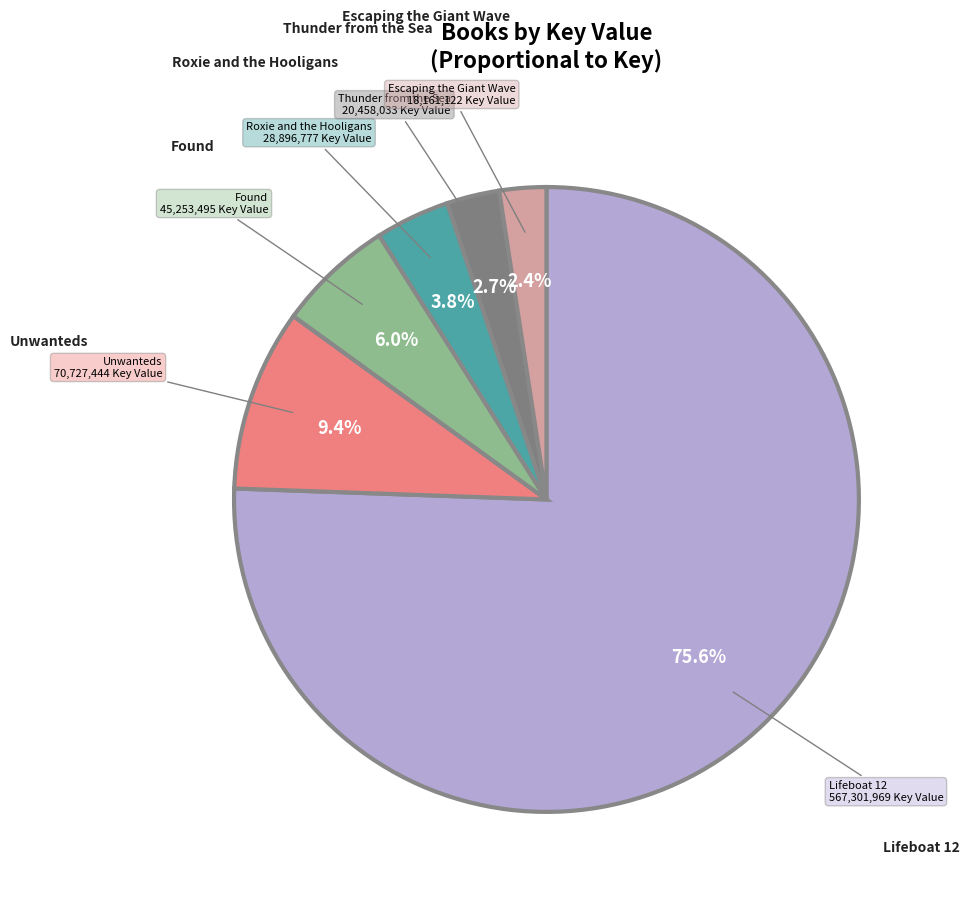

Between Roxie and the Hooligans and Lifeboat 12, which is larger?

Lifeboat 12